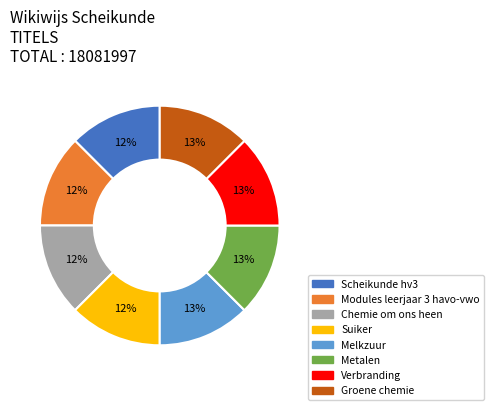

To the nearest percent, what percentage of the pie is Chemie om ons heen?

12%